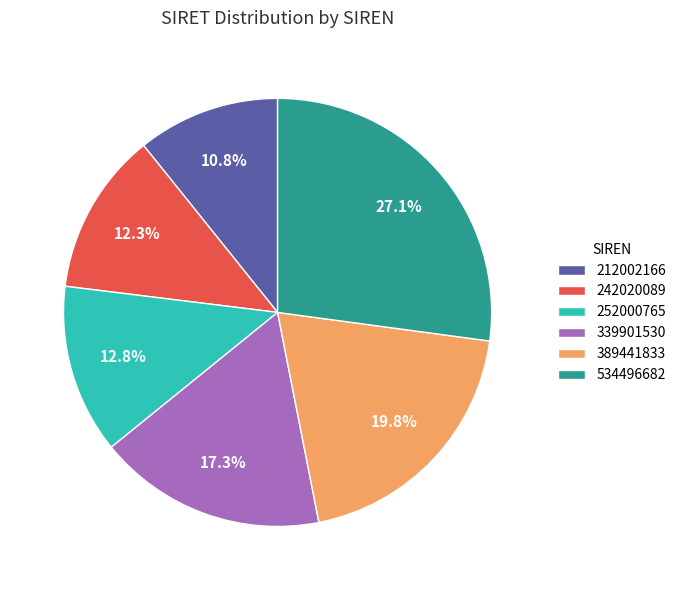

The 252000765 slice represents 13% of the pie. True or false?

True